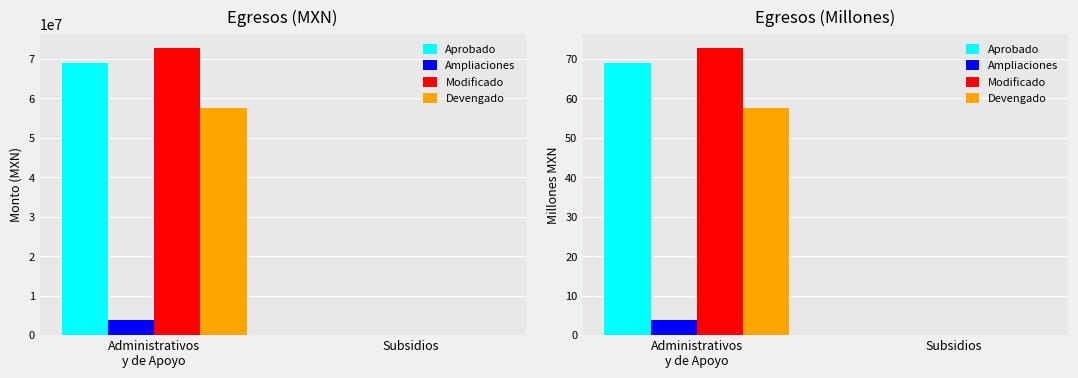

What is the value of the Devengado bar at the 1st from the left?

57.5